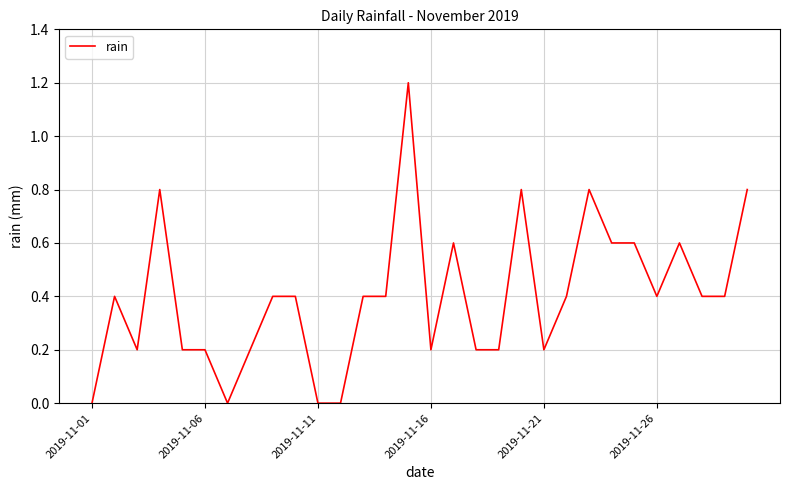

What is the difference between the maximum and minimum values?

1.2